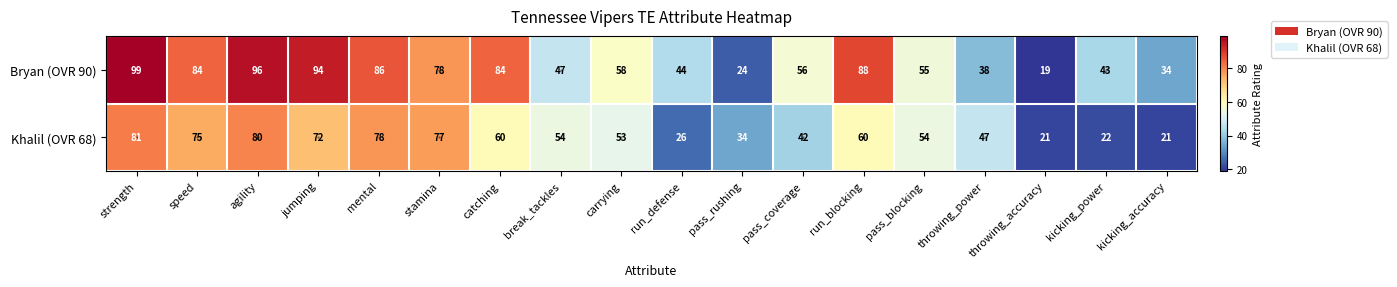

Where is Bryan (OVR 90) nearest to the value 59?

carrying